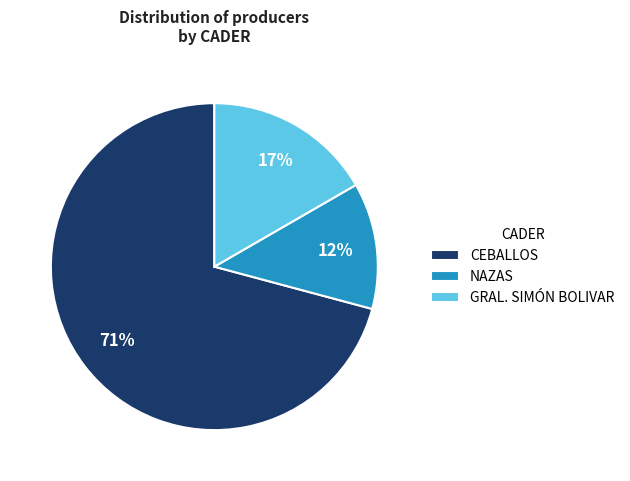

To the nearest percent, what portion does CEBALLOS represent?

71%